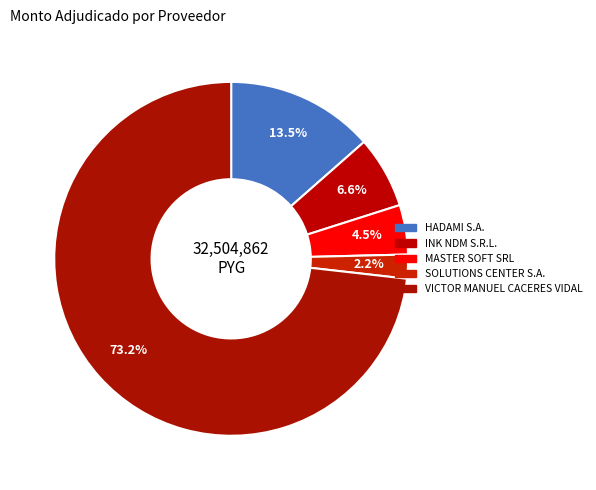

True or false: INK NDM S.R.L. accounts for 7% of the total.

True